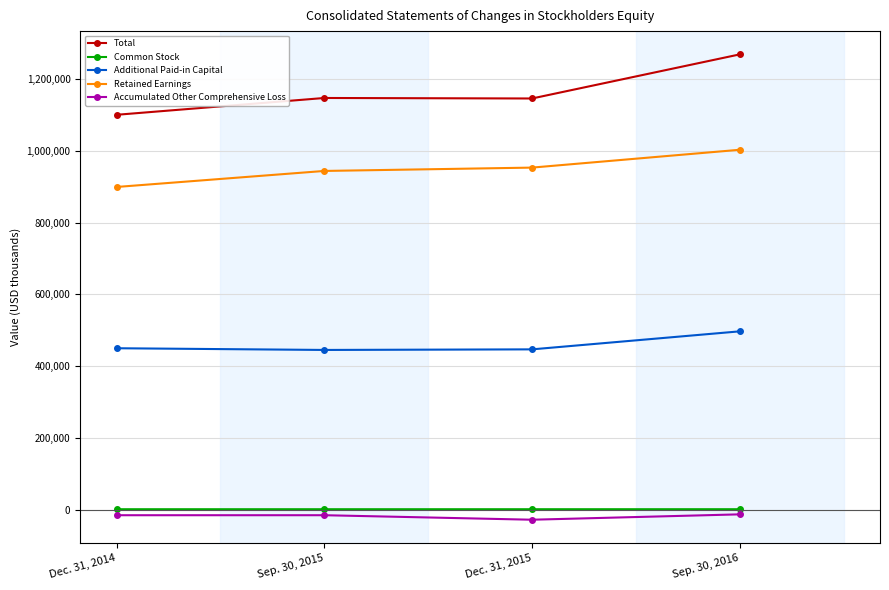

In Additional Paid-in Capital, how many points are lower than both neighbors (excluding endpoints)?

1